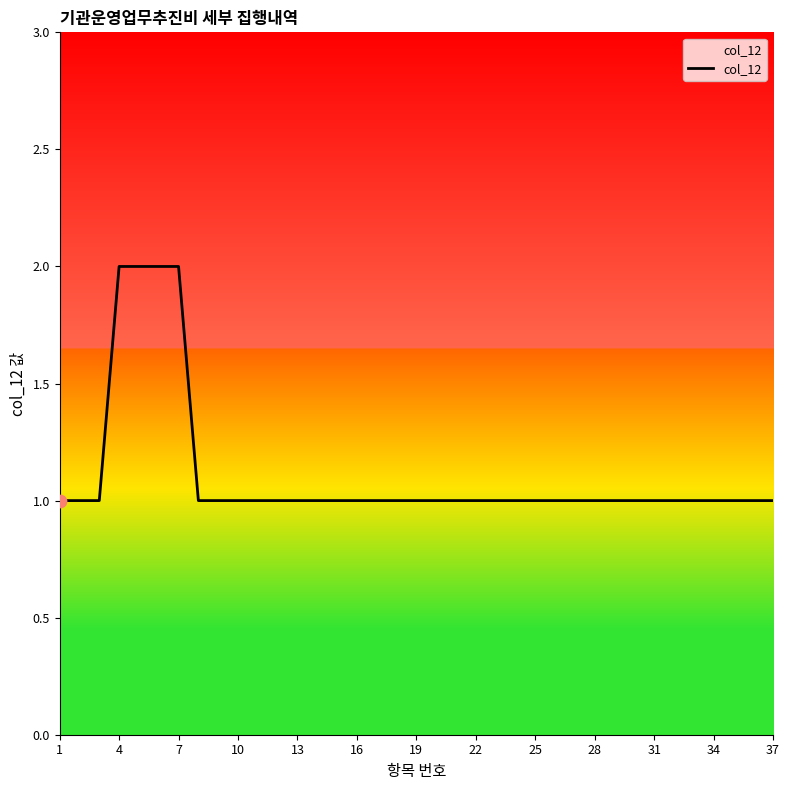

How many lines are shown in the chart?

1